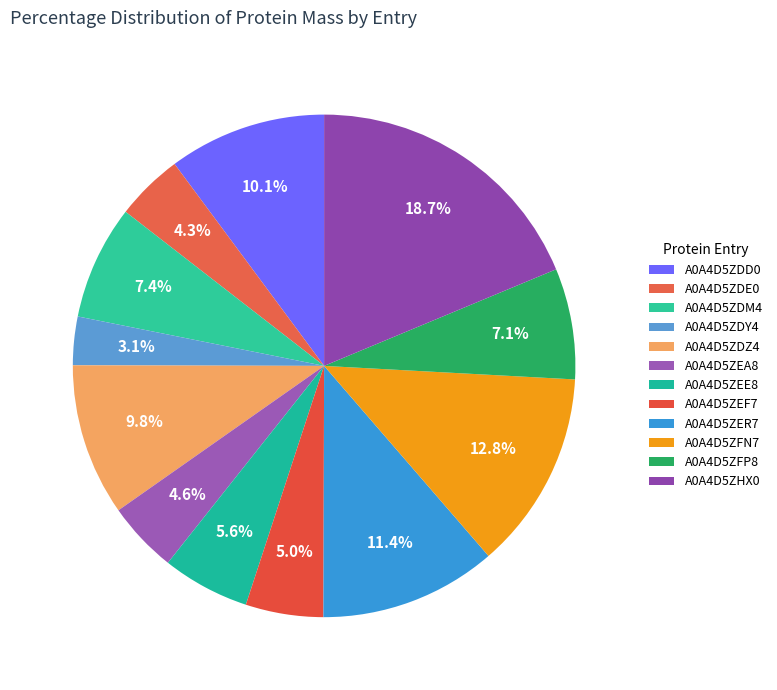

Combined, what portion of the pie is A0A4D5ZFP8 and A0A4D5ZEA8?

11.7%